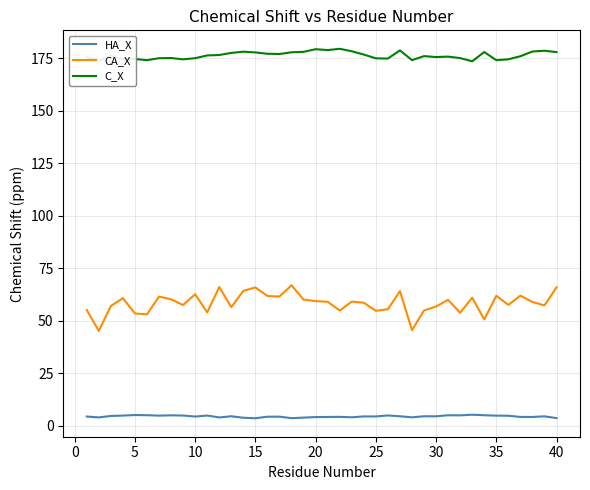

Which series has the largest range (max minus min)?

CA_X